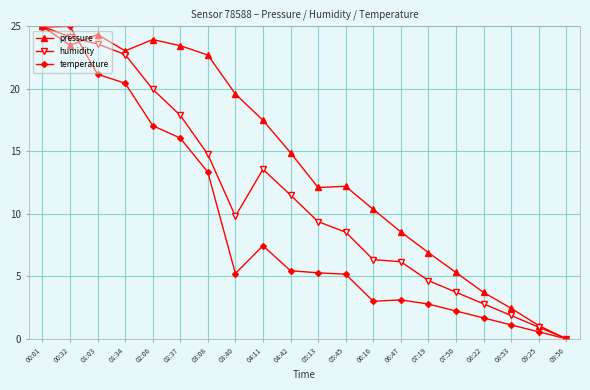

Between 01:03 and 02:37, which series saw the biggest shift?

humidity